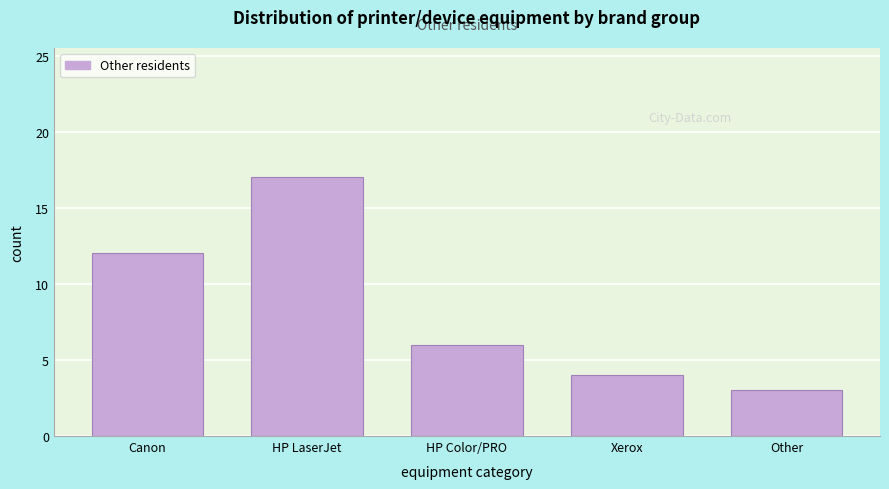

Reading left to right, what are all the values shown in this chart?

Canon=12	HP LaserJet=17	HP Color/PRO=6	Xerox=4	Other=3